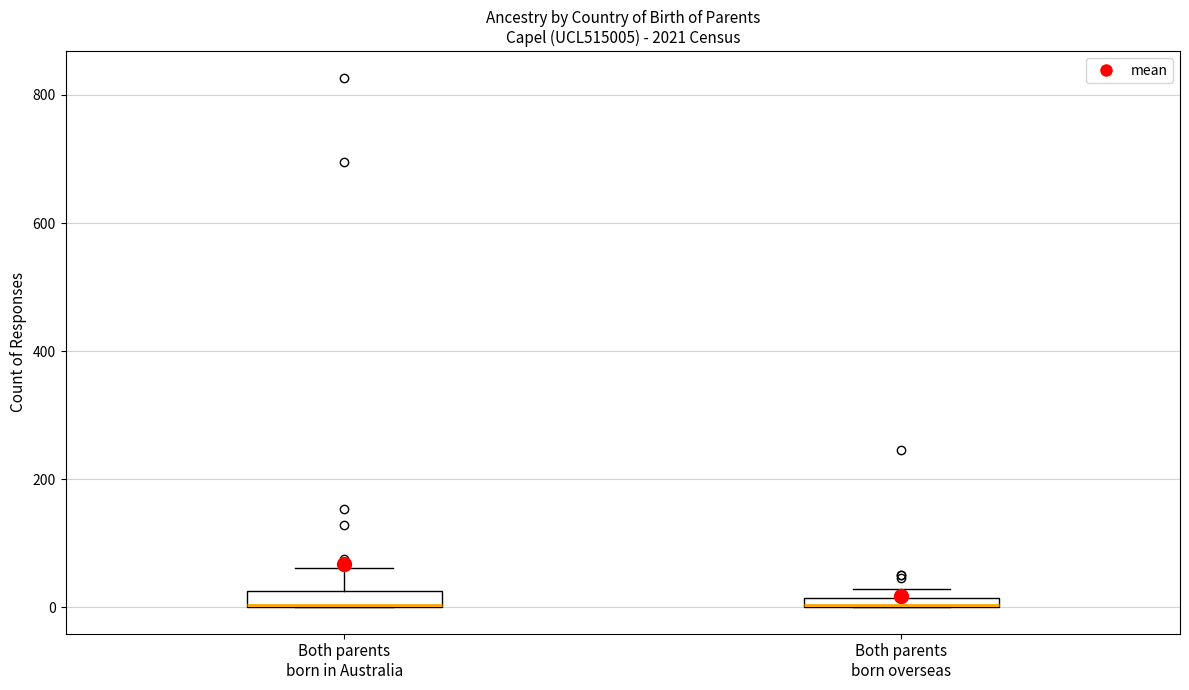

Where does the upper whisker of the box for Both parents born in Australia end on the y-axis? The values are not printed on the chart, so give them approximately, as read against the axis.

60